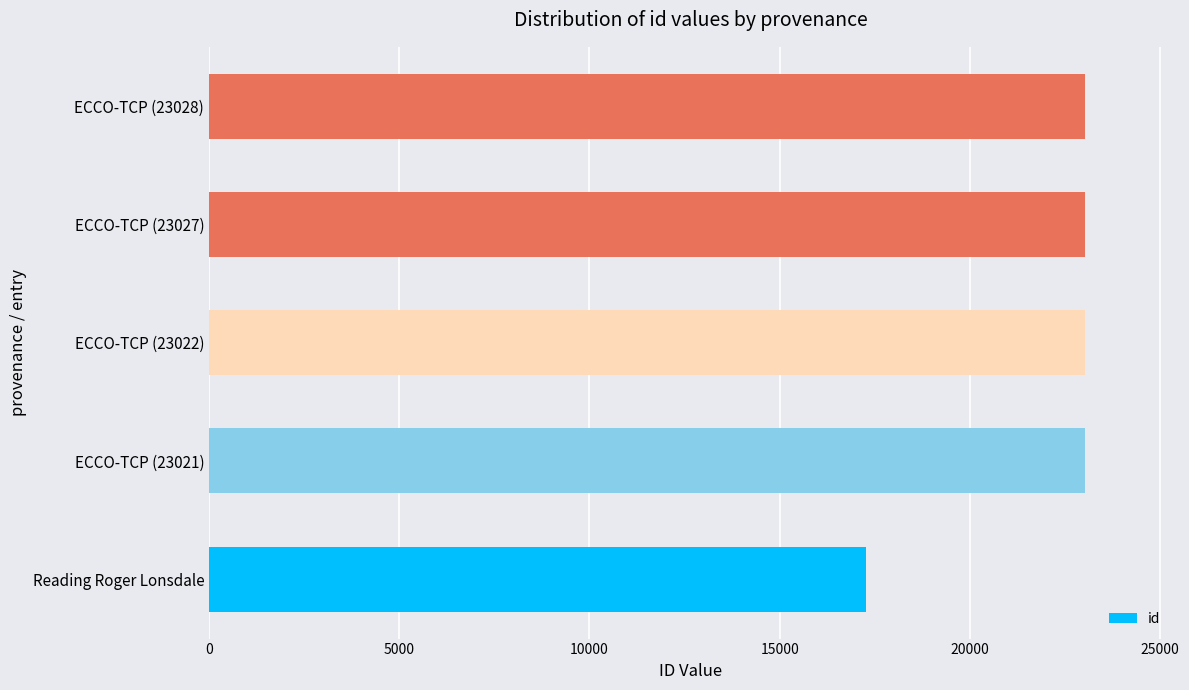

Which has a higher value, ECCO-TCP (23027) or Reading Roger Lonsdale?

ECCO-TCP (23027)